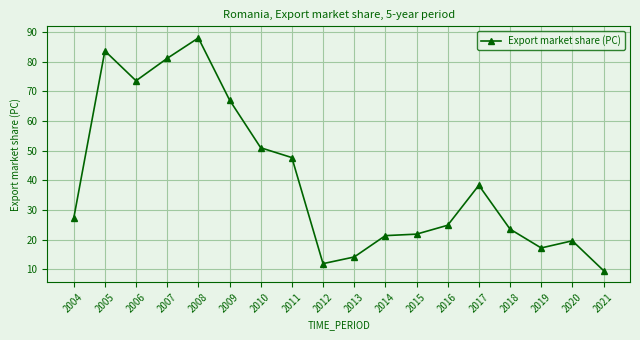

At which category does the data reach its first local valley?

2006